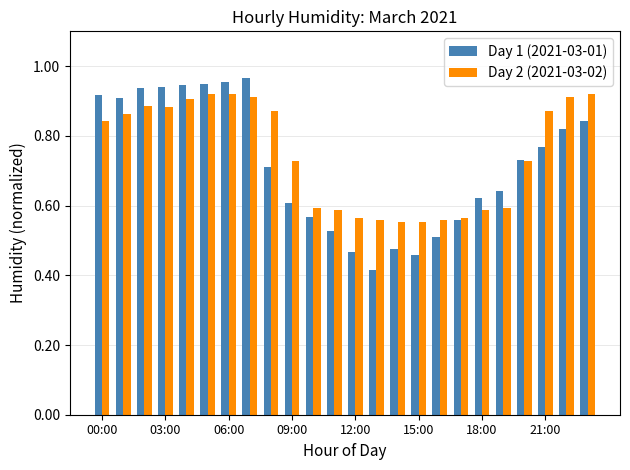

Which series has the widest spread of values?

Day 1 (2021-03-01)